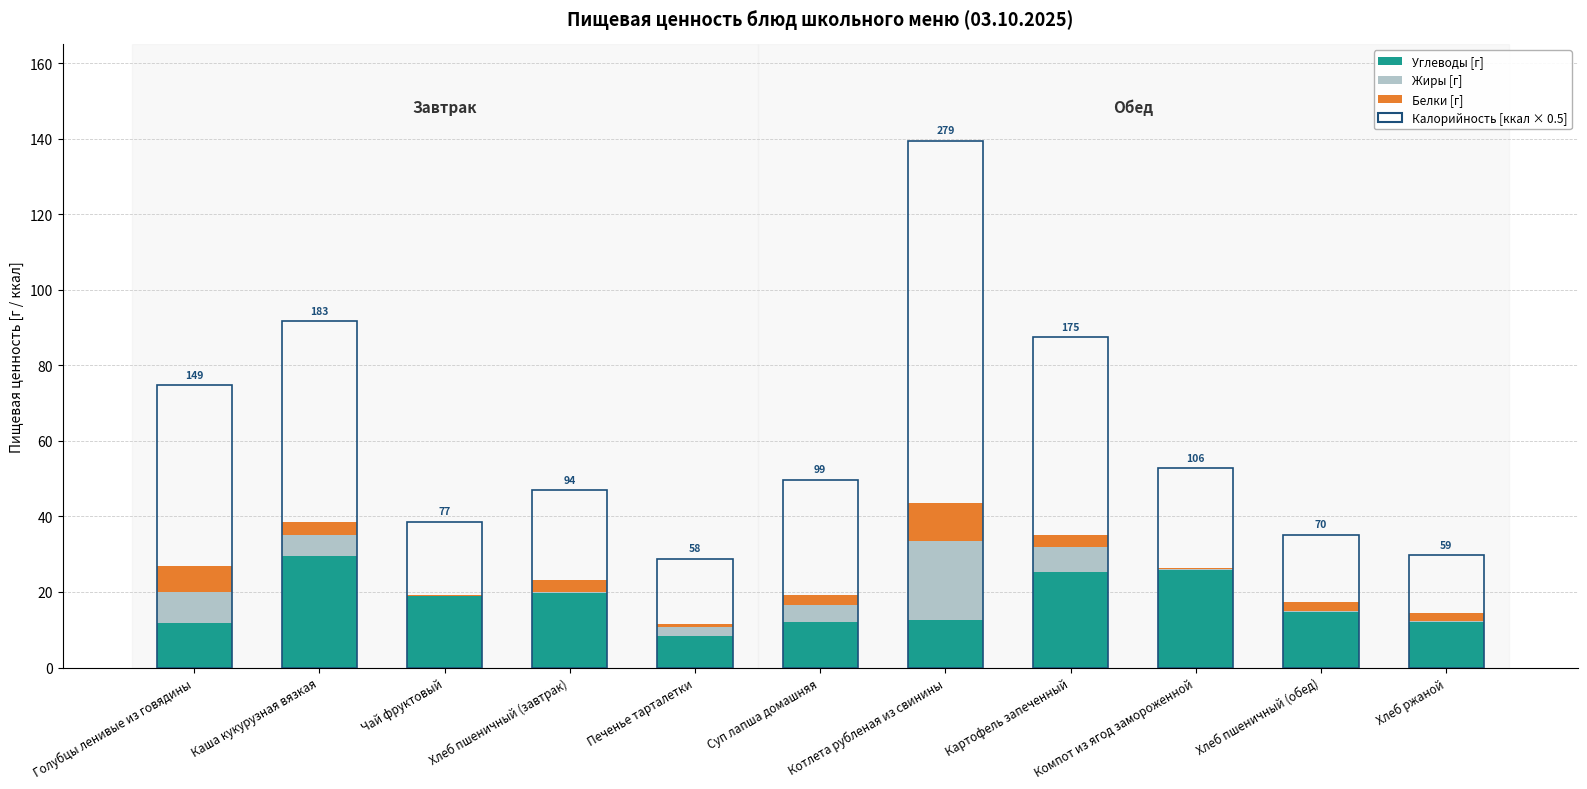

Are the bars horizontal?

No